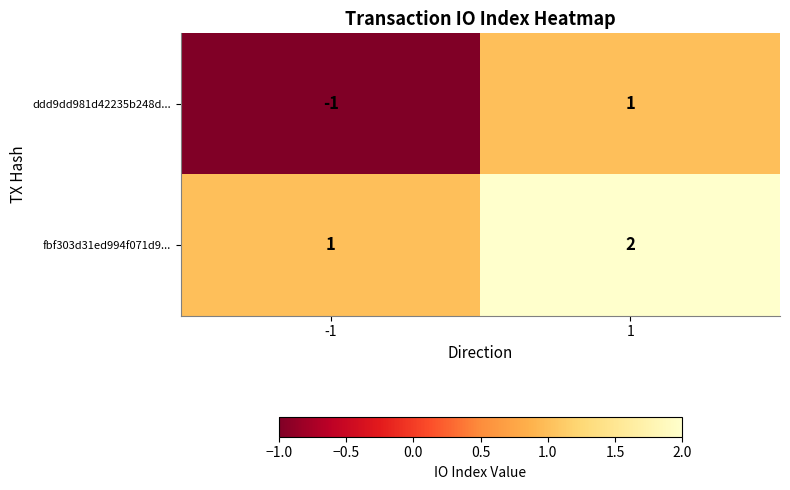

The value of ddd9dd981d42235b248d... at -1 is -1. True or false?

True